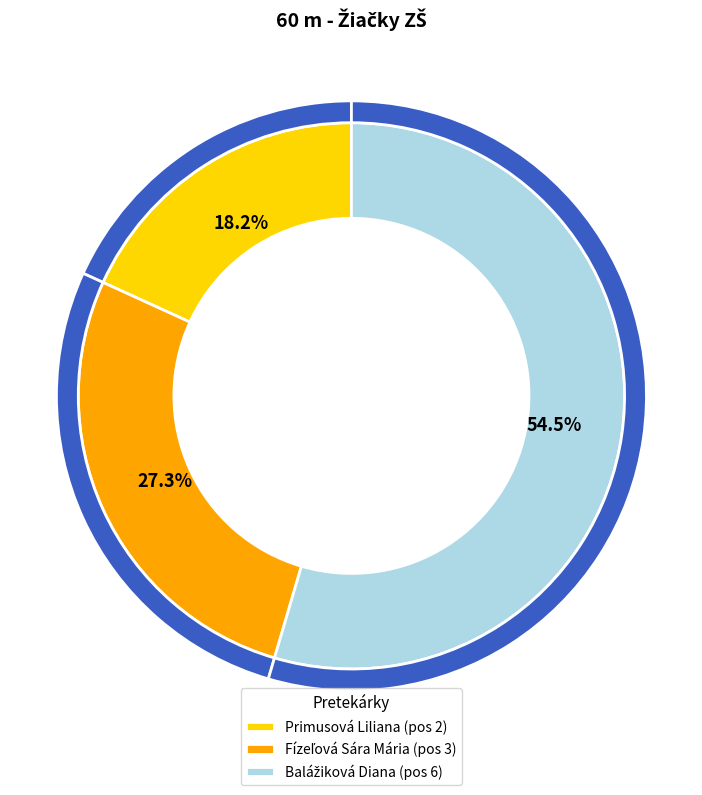

The Balážiková Diana slice represents 55% of the pie. True or false?

True